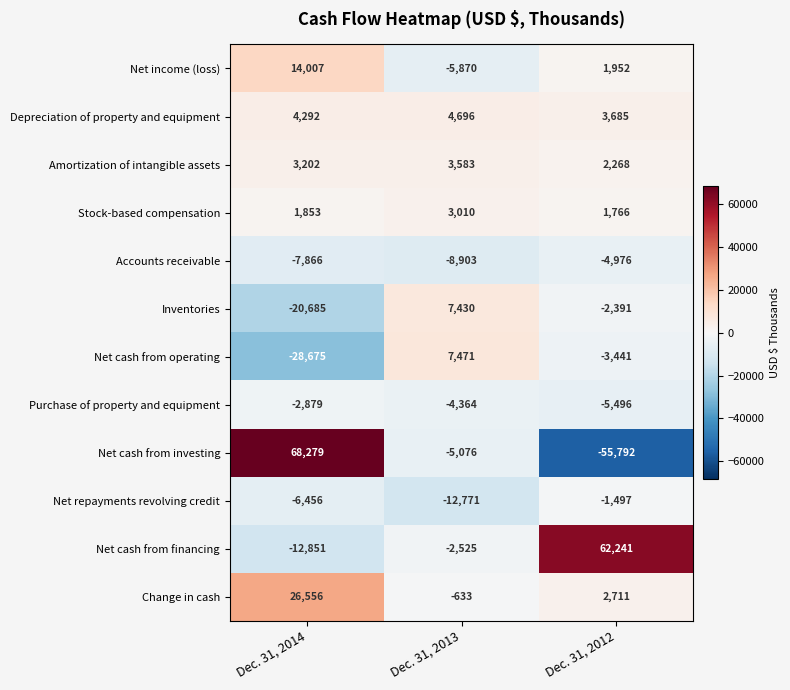

What is the total value across all series at Dec. 31, 2012?

1030